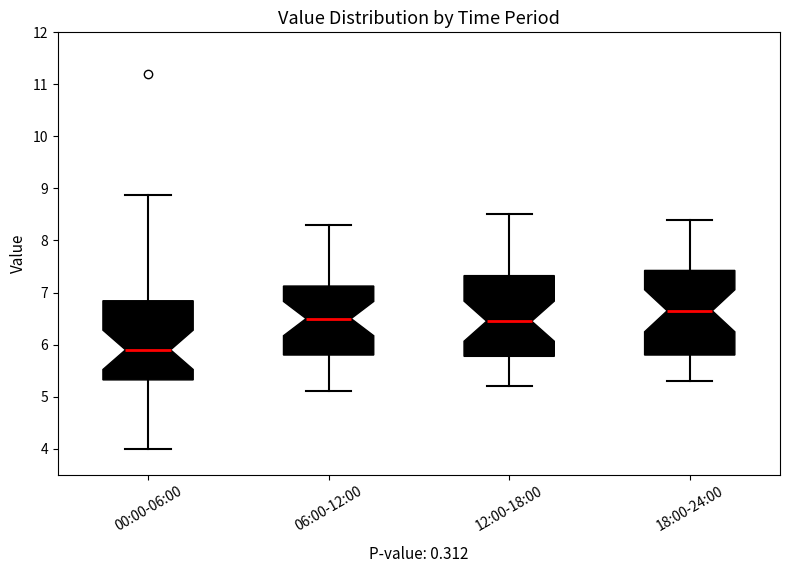

Which box has the lowest median line?

00:00-06:00